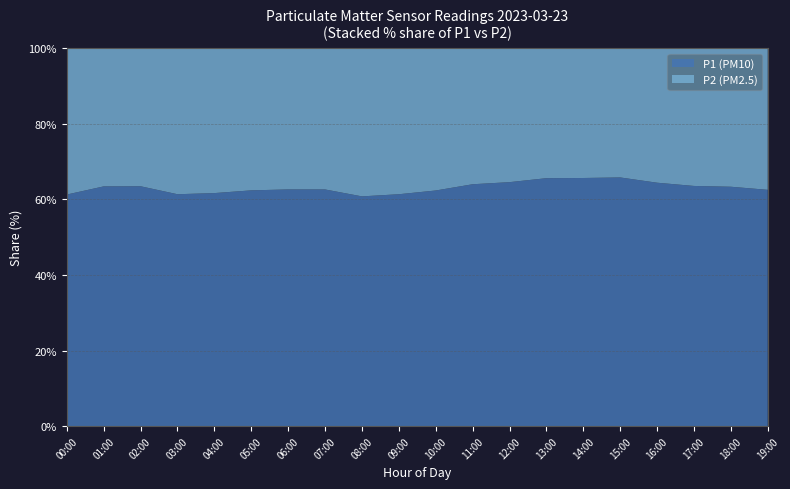

Reading left to right, list all the values displayed in this chart.

P1: 00:00=7.9	01:00=9.1	02:00=8.4	03:00=8.1	04:00=8.0	05:00=8.3	06:00=8.7	07:00=9.1	08:00=8.8	09:00=9.3	10:00=10.1	11:00=11.4	12:00=12.3	13:00=13.6	14:00=14.2	15:00=13.9	16:00=12.4	17:00=11.2	18:00=10.6	19:00=9.8
P2: 00:00=5.0	01:00=5.2	02:00=4.9	03:00=5.1	04:00=5.0	05:00=5.0	06:00=5.2	07:00=5.5	08:00=5.7	09:00=5.9	10:00=6.1	11:00=6.5	12:00=6.8	13:00=7.1	14:00=7.5	15:00=7.2	16:00=6.9	17:00=6.5	18:00=6.1	19:00=5.9